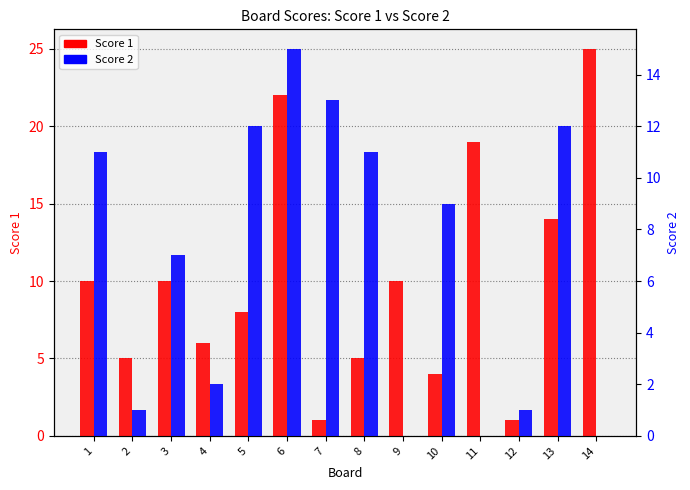

What is the total value across all series at 14?

25